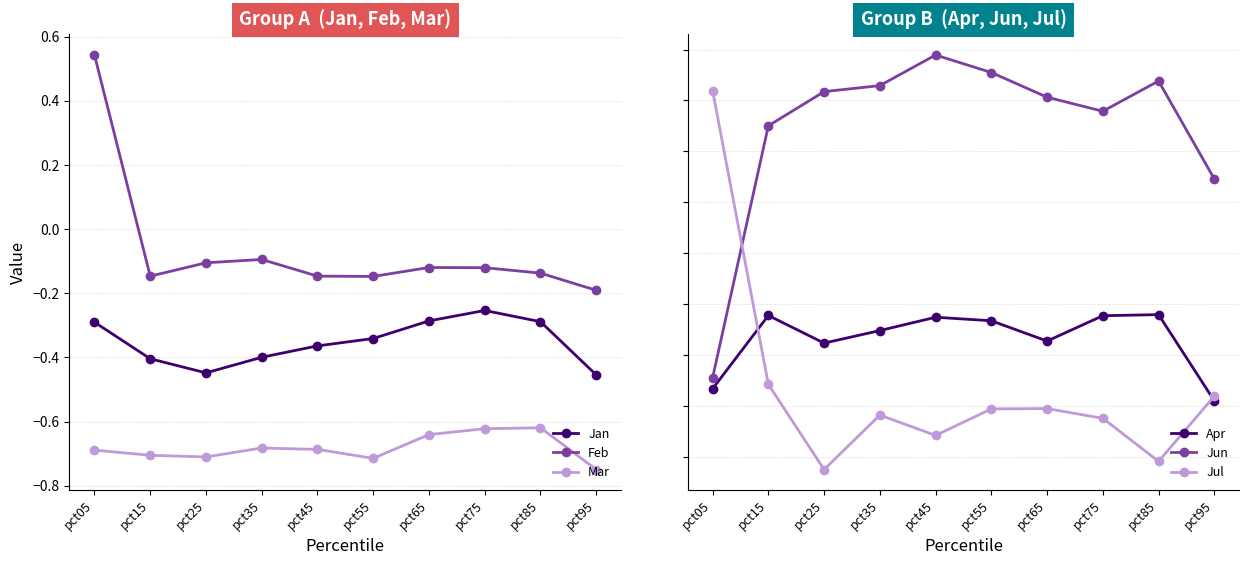

Reading left to right, what are all the values shown in this chart?

Jan: pct05=-0.3	pct15=-0.4	pct25=-0.4	pct35=-0.4	pct45=-0.4	pct55=-0.3	pct65=-0.3	pct75=-0.3	pct85=-0.3	pct95=-0.5
Feb: pct05=0.5	pct15=-0.1	pct25=-0.1	pct35=-0.1	pct45=-0.1	pct55=-0.1	pct65=-0.1	pct75=-0.1	pct85=-0.1	pct95=-0.2
Mar: pct05=-0.7	pct15=-0.7	pct25=-0.7	pct35=-0.7	pct45=-0.7	pct55=-0.7	pct65=-0.6	pct75=-0.6	pct85=-0.6	pct95=-0.7
Apr: pct05=-0.1	pct15=-0.1	pct25=-0.1	pct35=-0.1	pct45=-0.1	pct55=-0.1	pct65=-0.1	pct75=-0.1	pct85=-0.1	pct95=-0.1
Jun: pct05=-0.1	pct15=0.0	pct25=0.0	pct35=0.0	pct45=0.0	pct55=0.0	pct65=0.0	pct75=0.0	pct85=0.0	pct95=-0.0
Jul: pct05=0.0	pct15=-0.1	pct25=-0.2	pct35=-0.1	pct45=-0.1	pct55=-0.1	pct65=-0.1	pct75=-0.1	pct85=-0.2	pct95=-0.1